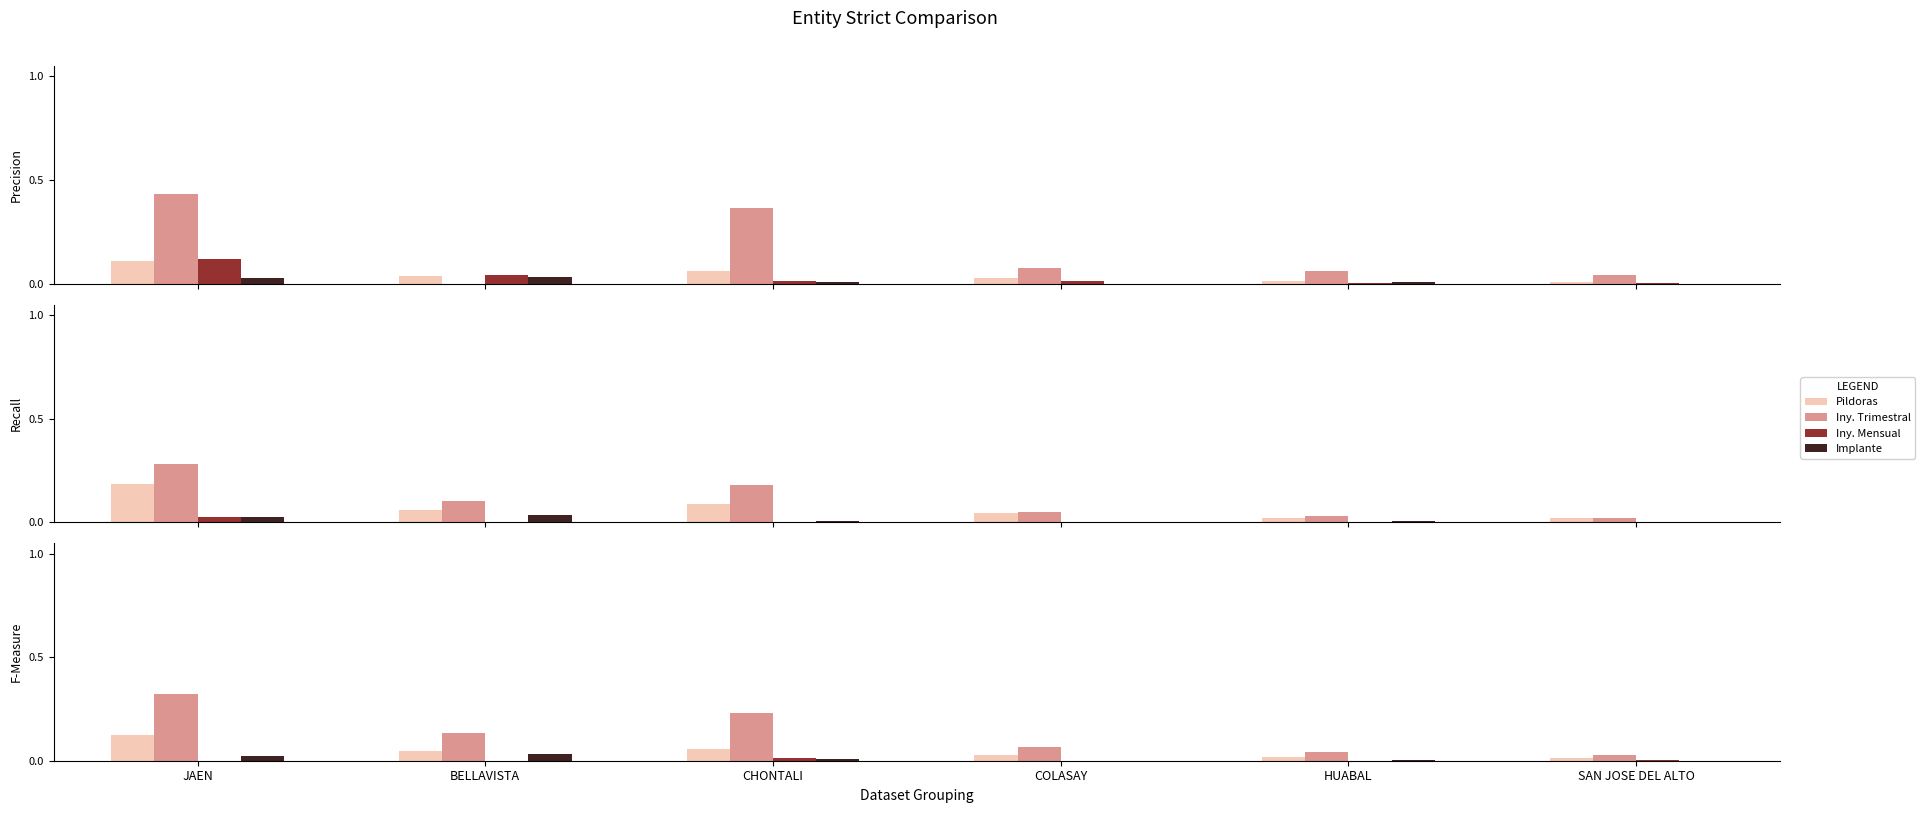

The Implante series shows 0.0 at SAN JOSE DEL ALTO. True or false?

True